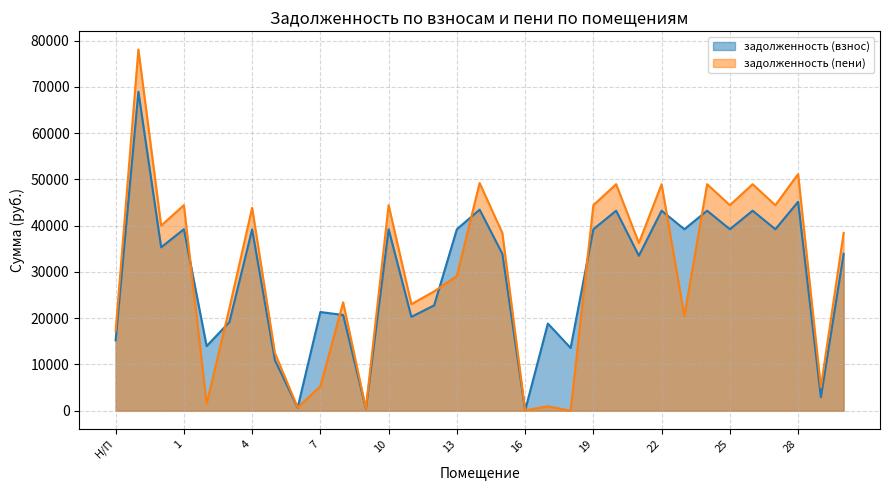

At which category does the chart reach its peak across all series?

Н/П2